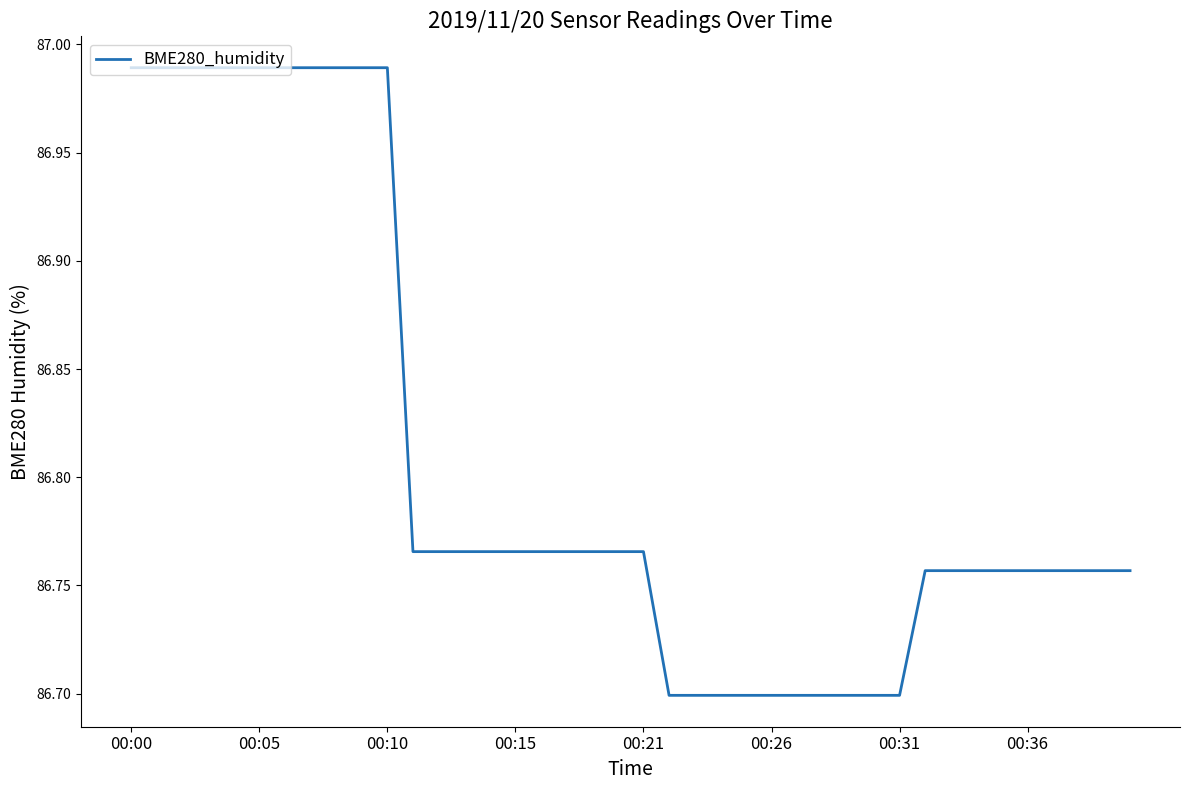

What is the minimum value shown in the chart?

86.7